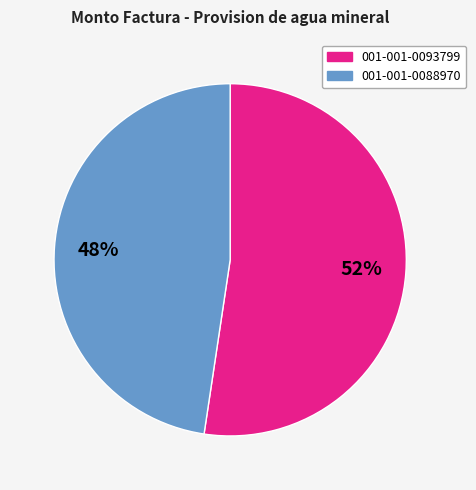

To the nearest percent, what percentage of the pie is 001-001-0088970?

48%